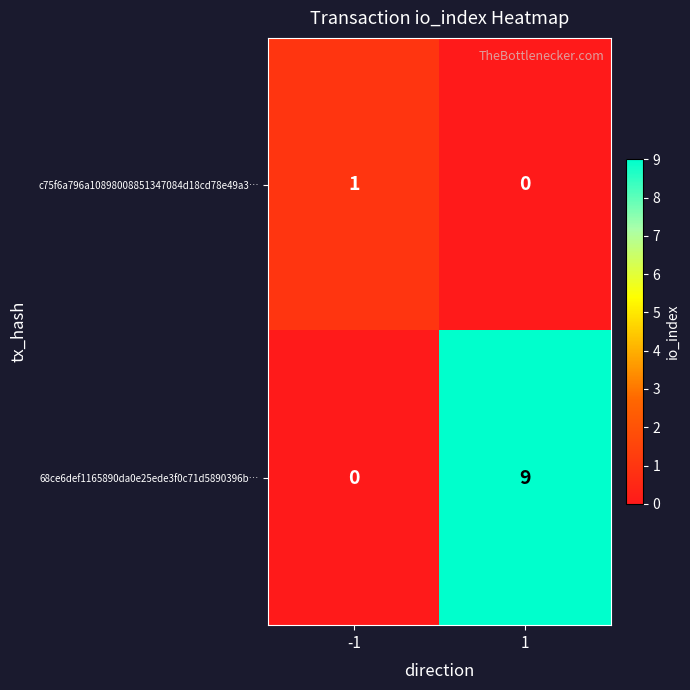

What is the difference between the 68ce6def1165890da0e25ede3f0c71d5890396b… values at -1 and 1?

9